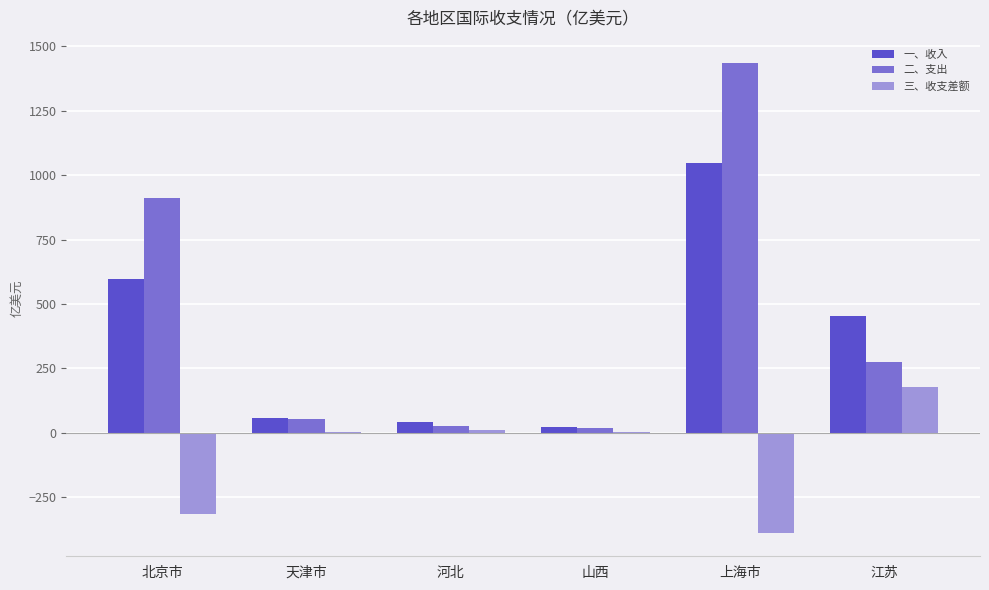

What is the maximum value shown in the chart?

1434.7